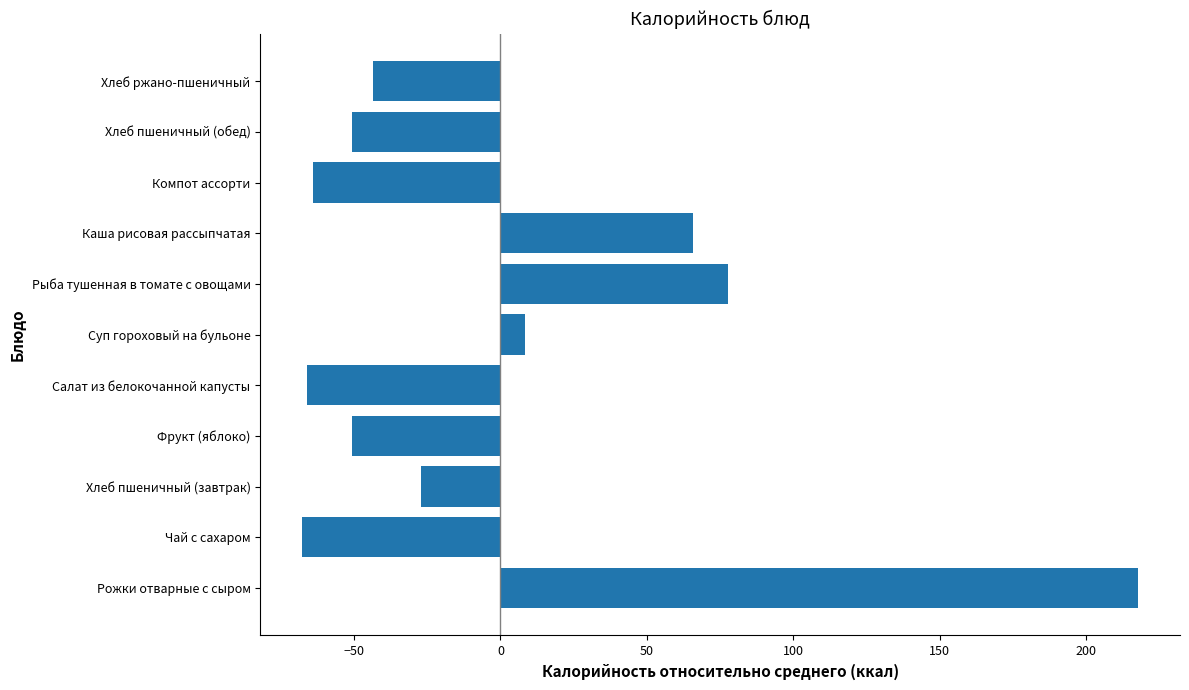

What is the difference between the maximum and second lowest values?

283.8